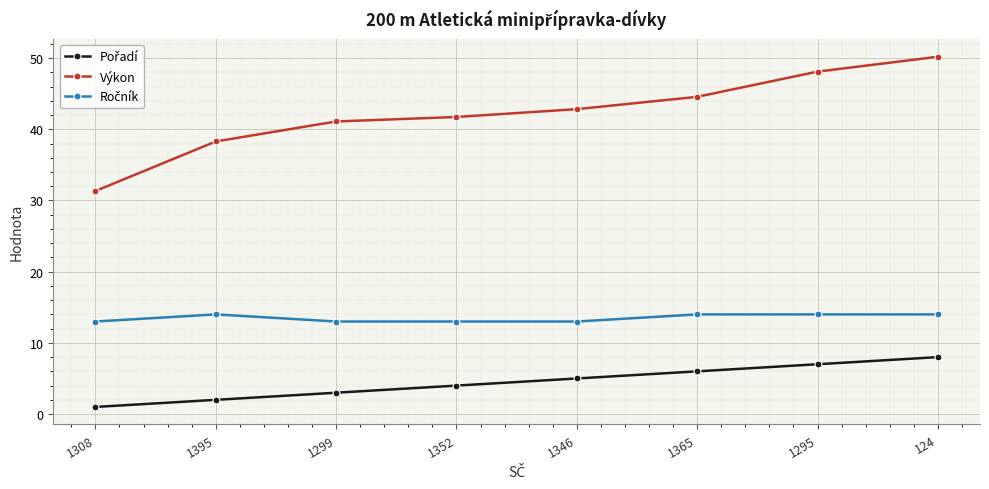

At which category is the sum across all series the highest?

124